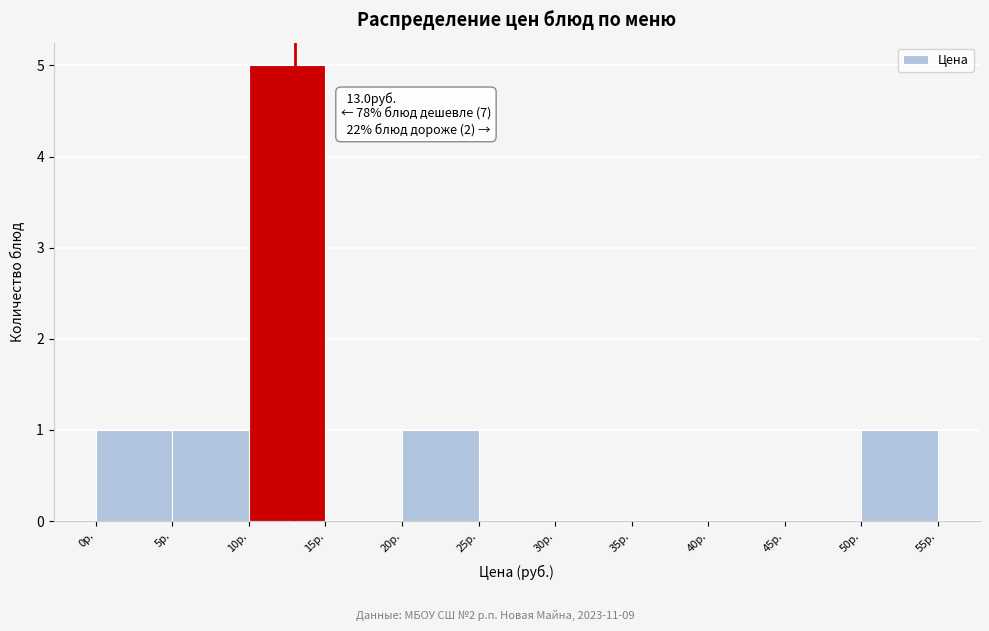

Which range on the x-axis has the tallest bar?

10 to 15